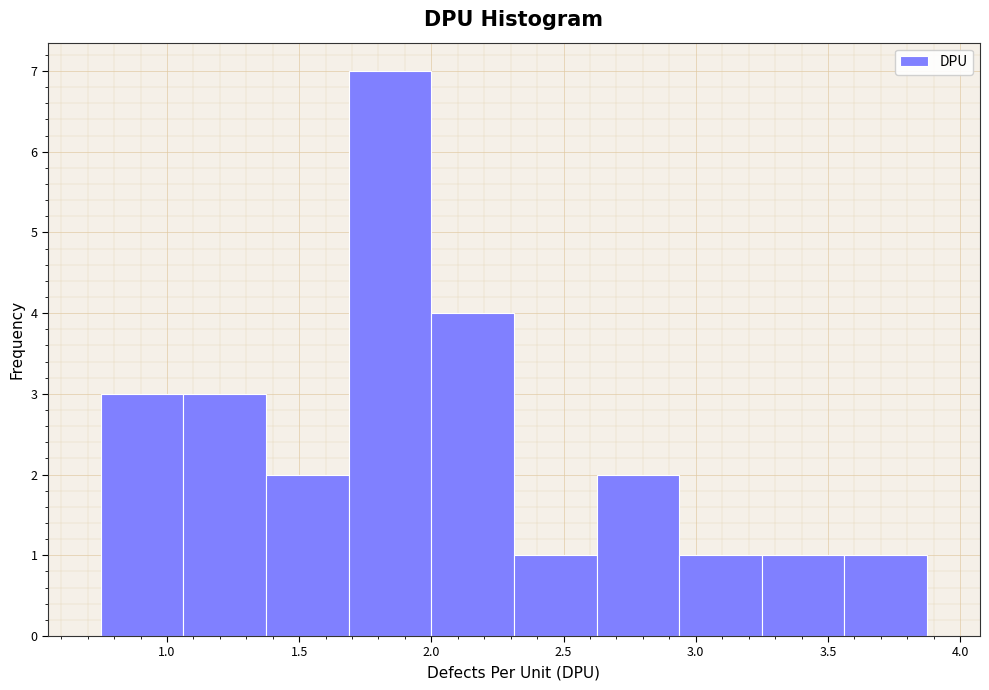

Reading left to right, list every bar in this chart as the range it spans on the x-axis followed by its height. Neither the bar edges nor the heights are printed on the chart, so give them approximately, as read against the axes.

0.75 to 1.05: 3
1.05 to 1.40: 3
1.40 to 1.70: 2
1.70 to 2.00: 7
2.00 to 2.30: 4
2.30 to 2.65: 1
2.65 to 2.95: 2
2.95 to 3.25: 1
3.25 to 3.55: 1
3.55 to 3.90: 1